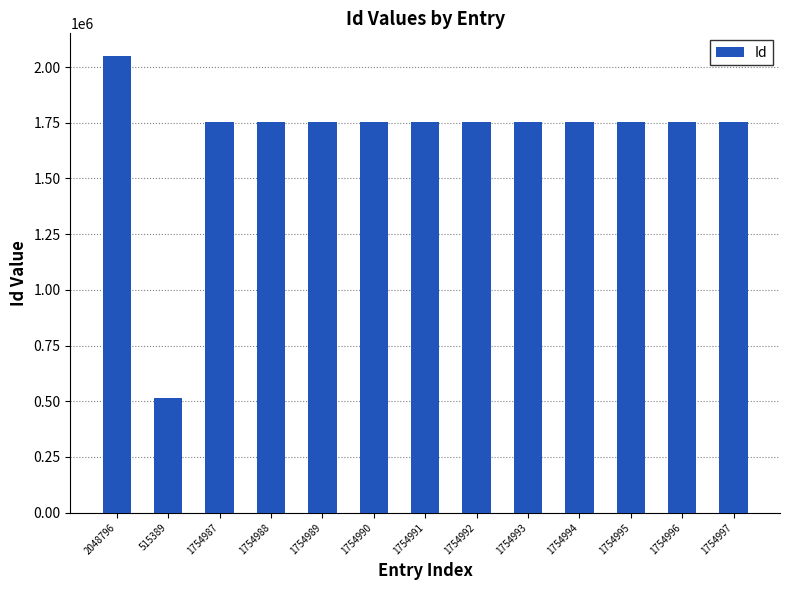

How many categories are shown in the chart?

13